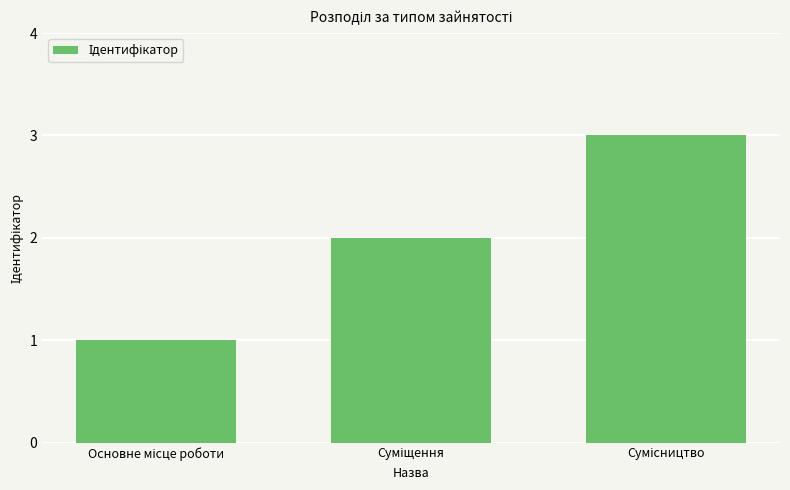

What is the sum of all values?

6